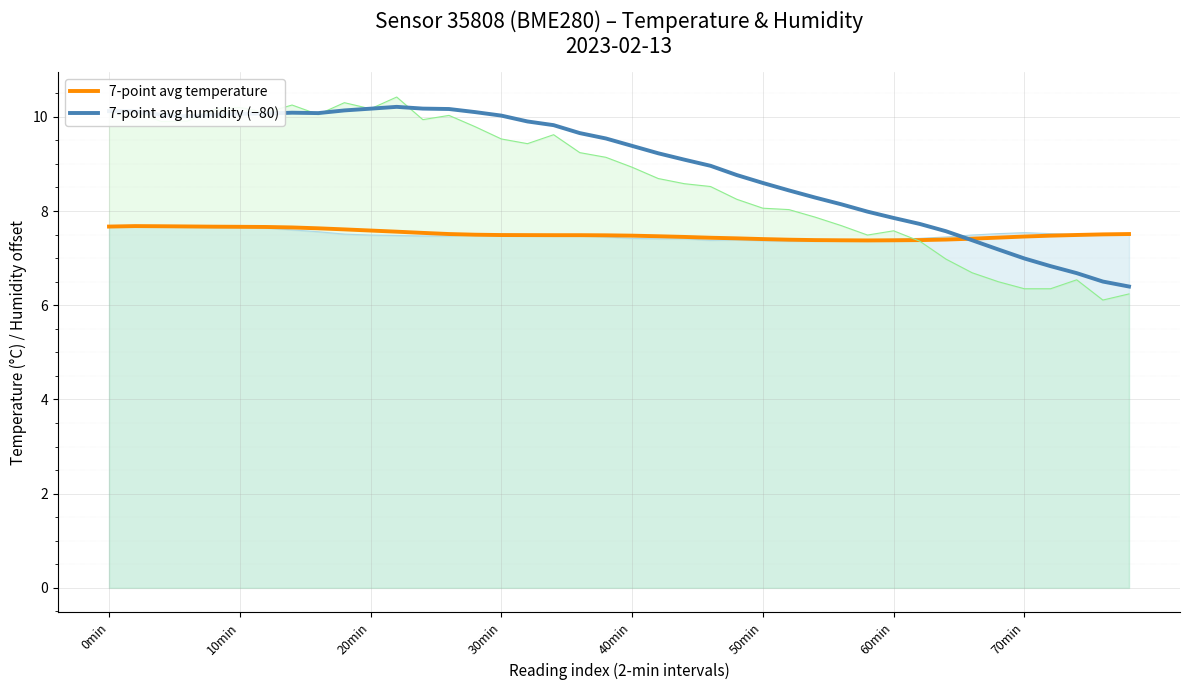

What is the label of the 32nd point from the left?

31